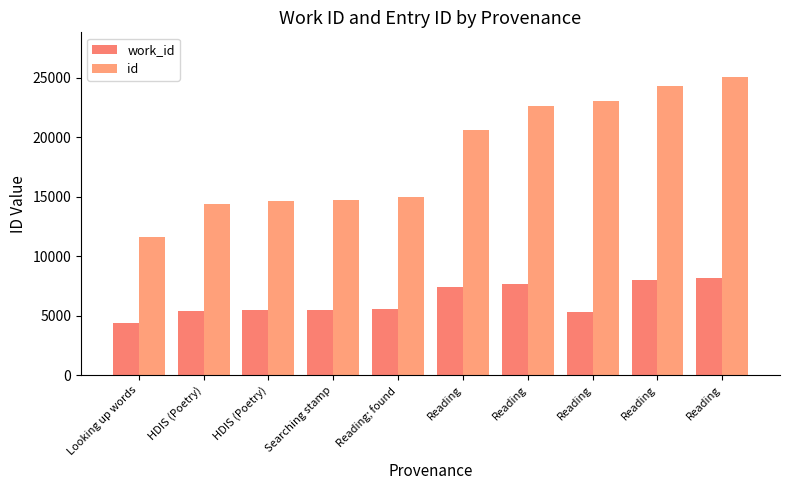

True or false: work_id has a value of 5366 at HDIS (Poetry).

True